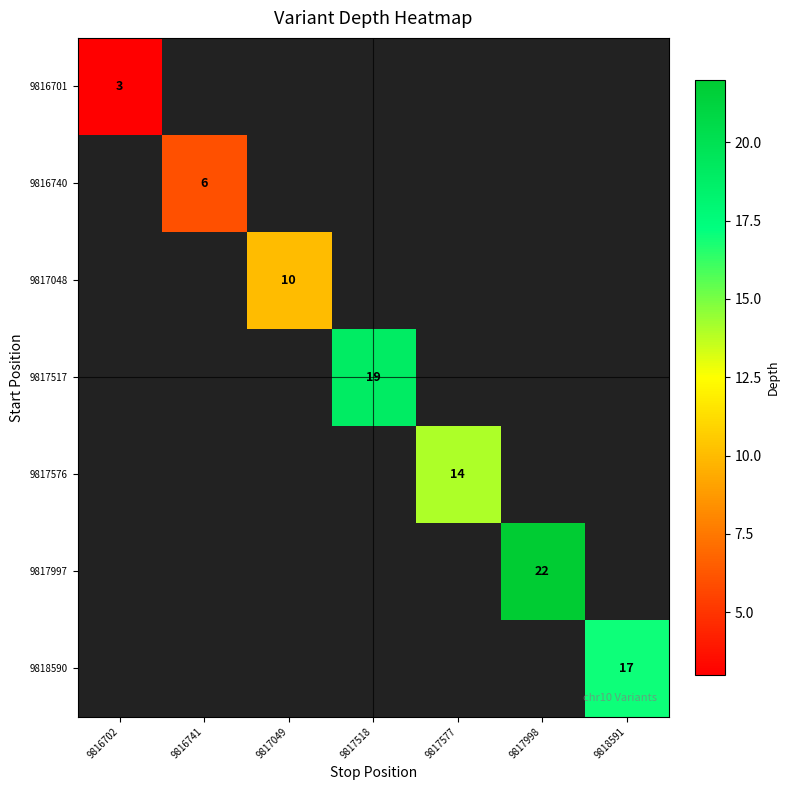

True or false: 9817048 has a value of 18 at 9817049.

False